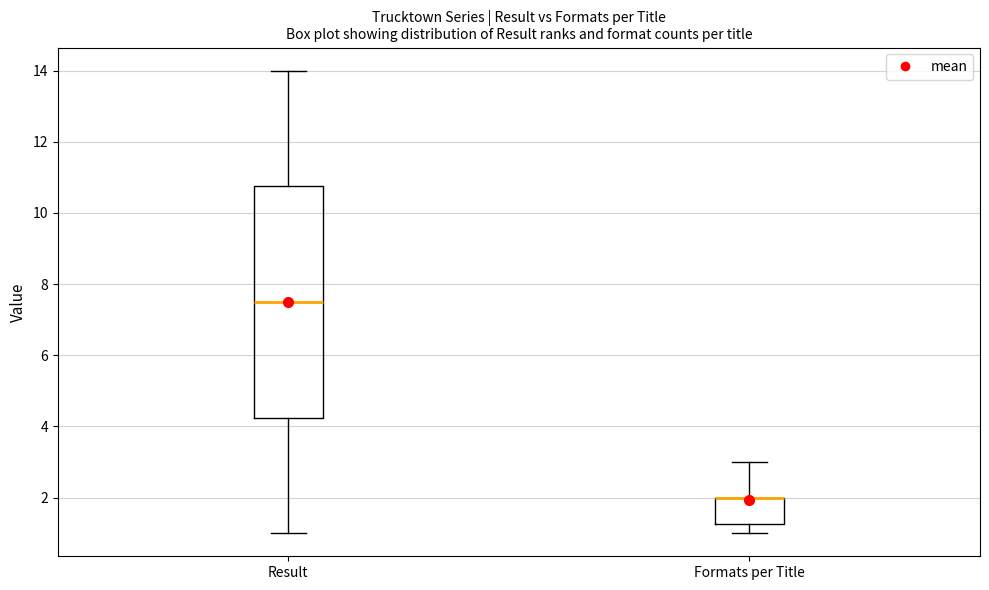

Which box is the tallest, from its lower edge to its upper edge?

Result